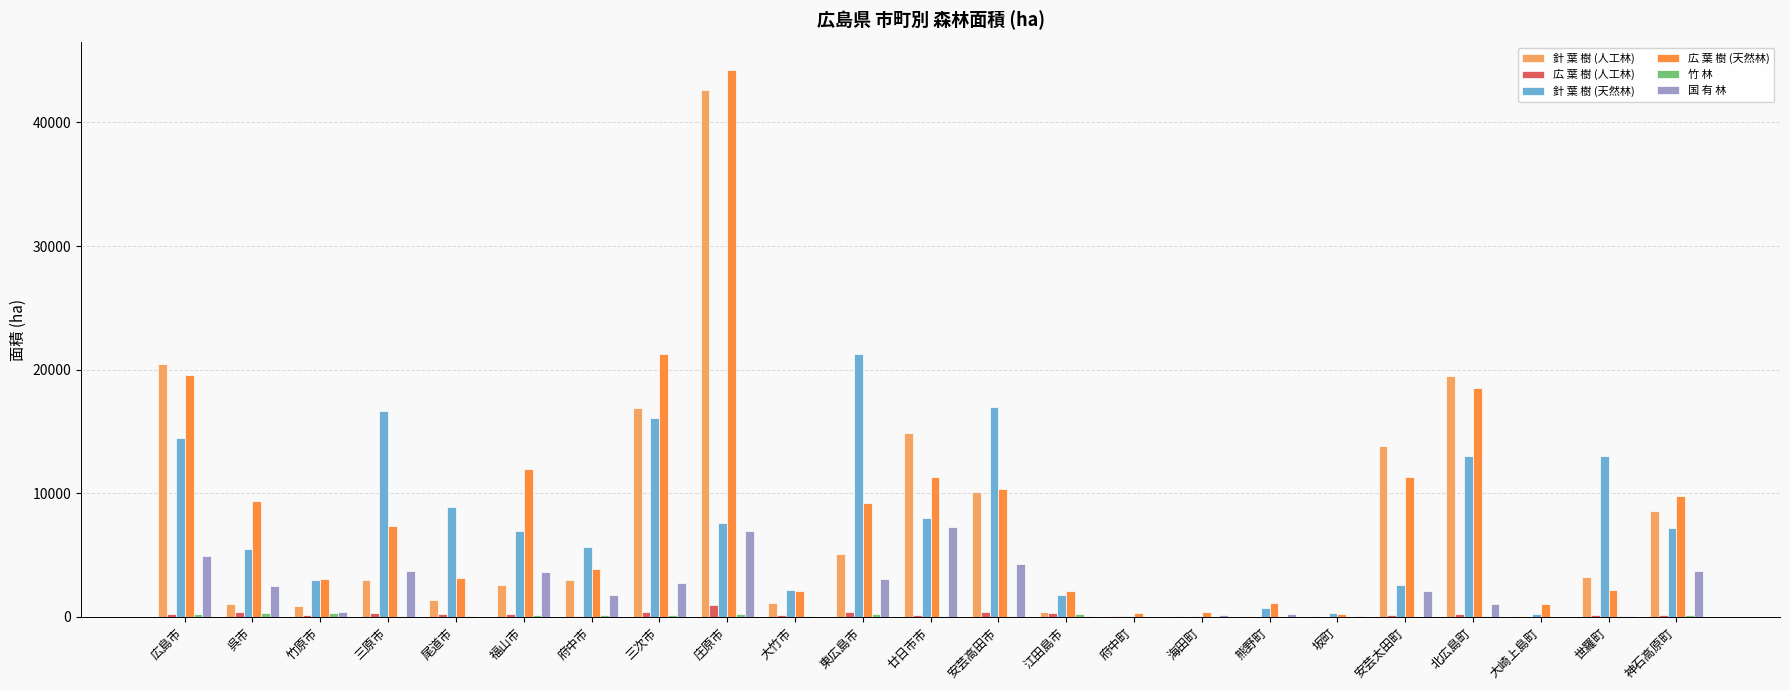

Does the chart contain stacked bars?

No